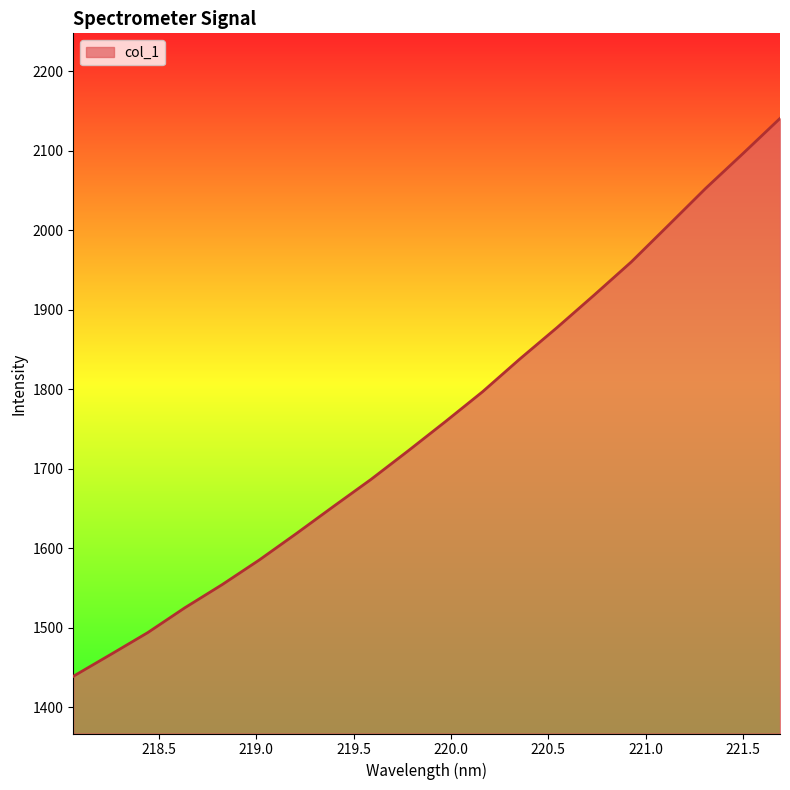

What is the smallest value displayed?

1438.8